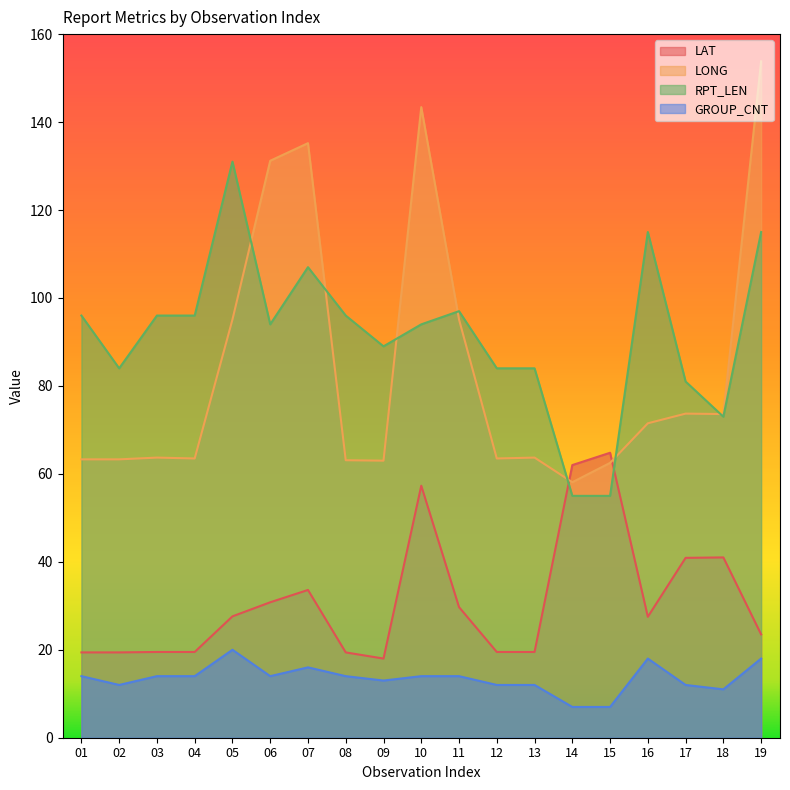

Reading right to left, what are all the values shown in this chart?

LAT: 23.5	41.0	40.9	27.5	64.8	62.0	19.5	19.5	29.7	57.3	18.0	19.4	33.6	30.8	27.6	19.5	19.5	19.4	19.4
LONG: 153.8	73.6	73.7	71.5	62.5	58.1	63.7	63.5	95.1	143.4	63.0	63.1	135.2	131.2	95.1	63.5	63.7	63.3	63.3
RPT_LEN: 115.0	73.0	81.0	115.0	55.0	55.0	84.0	84.0	97.0	94.0	89.0	96.0	107.0	94.0	131.0	96.0	96.0	84.0	96.0
GROUP_CNT: 18.0	11.0	12.0	18.0	7.0	7.0	12.0	12.0	14.0	14.0	13.0	14.0	16.0	14.0	20.0	14.0	14.0	12.0	14.0